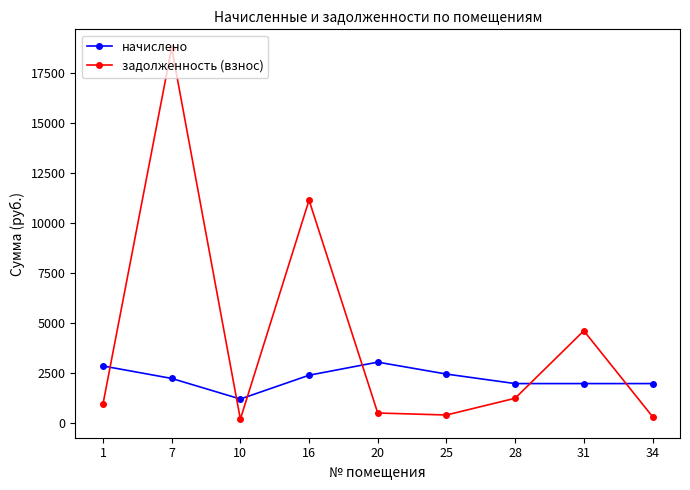

What is the difference between the начислено values at 7 and 28?

257.4